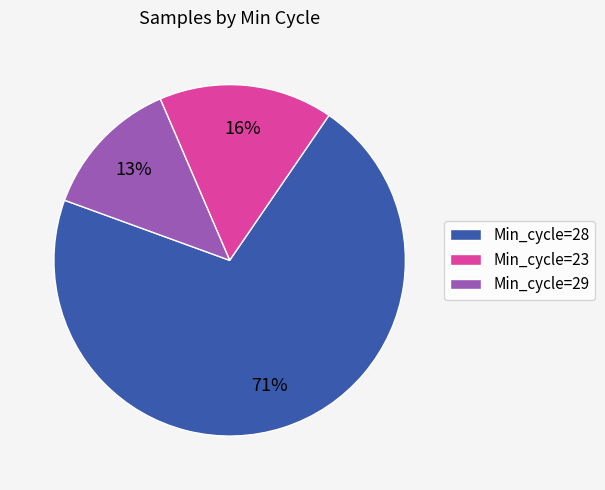

What is the ratio of the value at Min_cycle=28 to the value at Min_cycle=29?

5.5